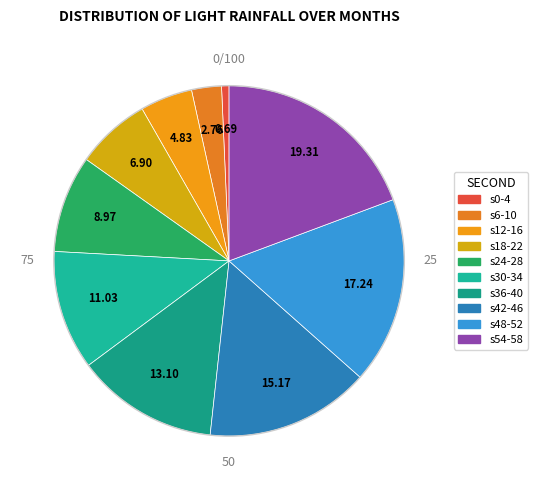

How many segments does this pie chart have?

10